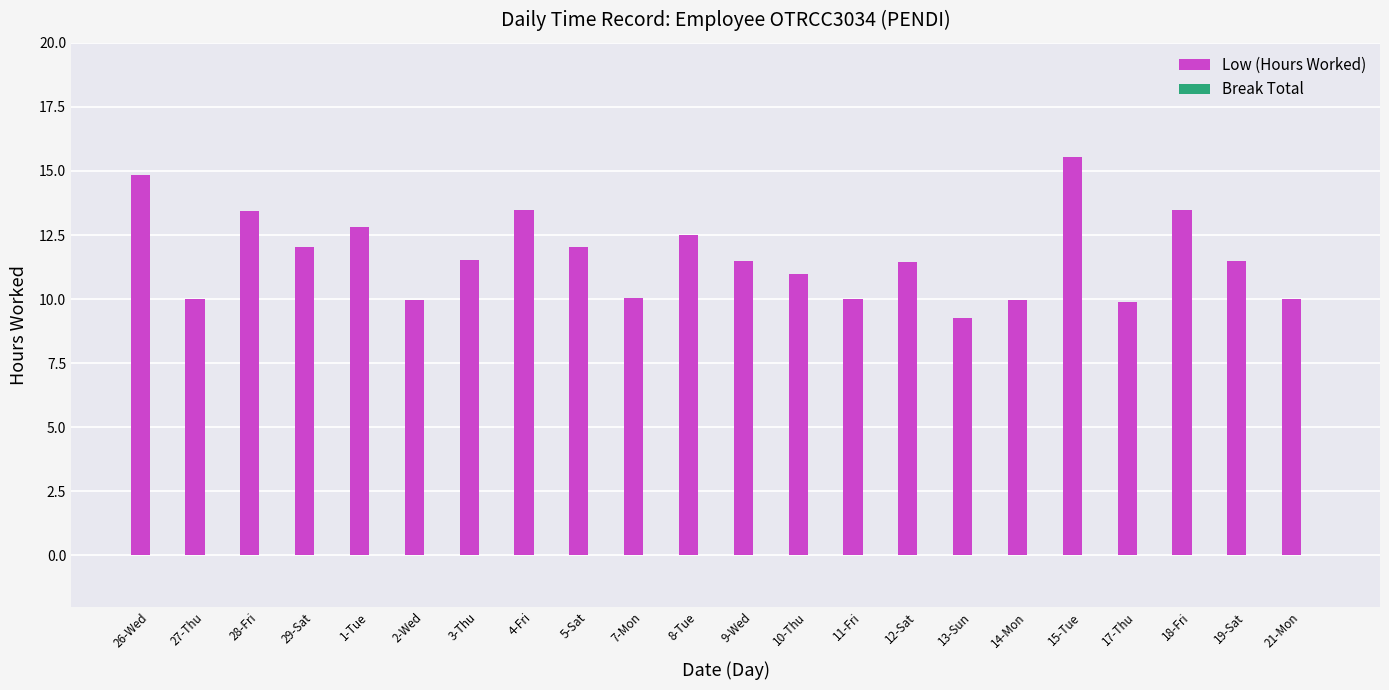

What is the ratio of the value at 15-Tue to the value at 19-Sat?

1.4